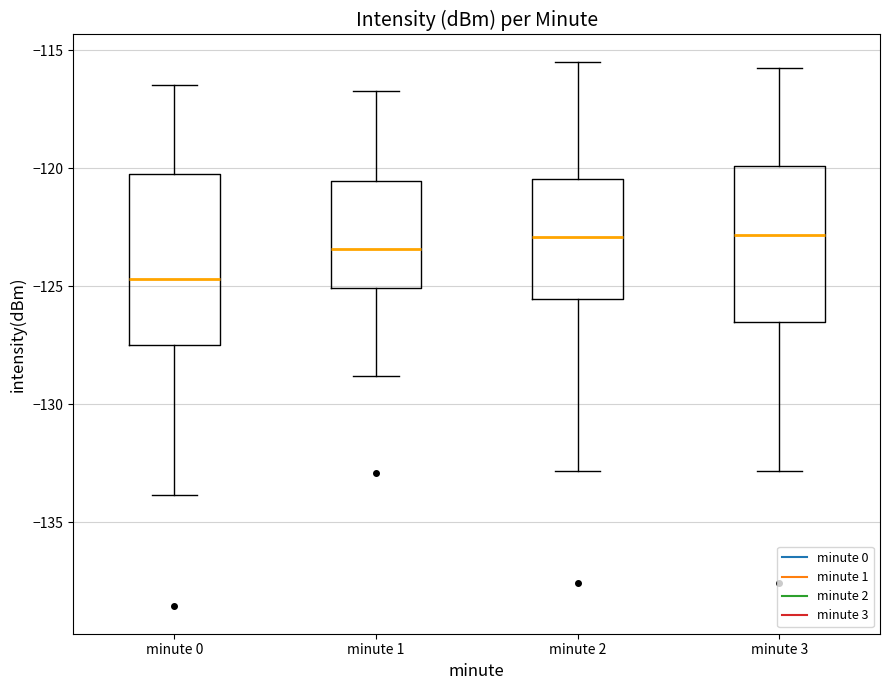

Comparing the boxes themselves (not the whiskers), which one is the tallest?

minute 0